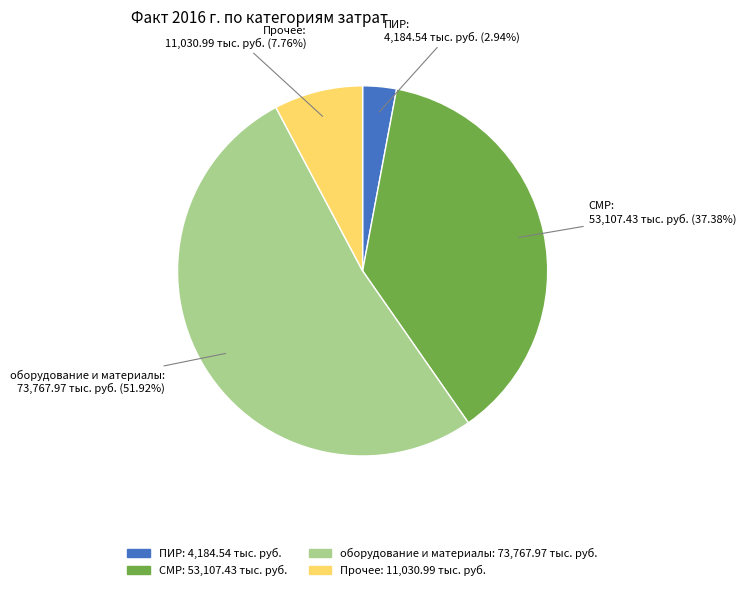

How many slices are in this pie chart?

4